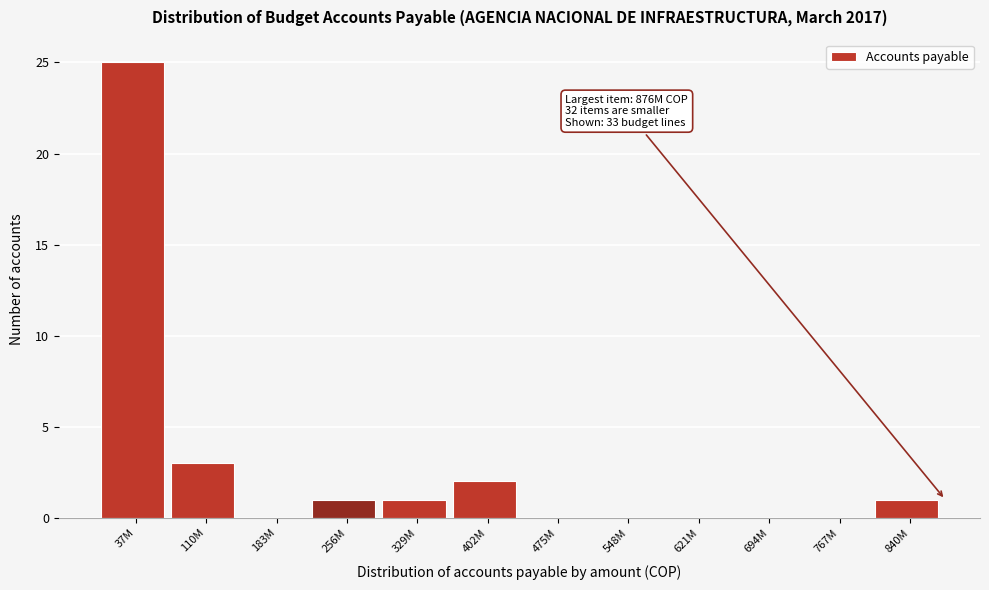

Reading left to right, transcribe all the data shown in this chart.

37M=25	110M=3	183M=0	256M=1	329M=1	402M=2	475M=0	548M=0	621M=0	694M=0	767M=0	840M=1